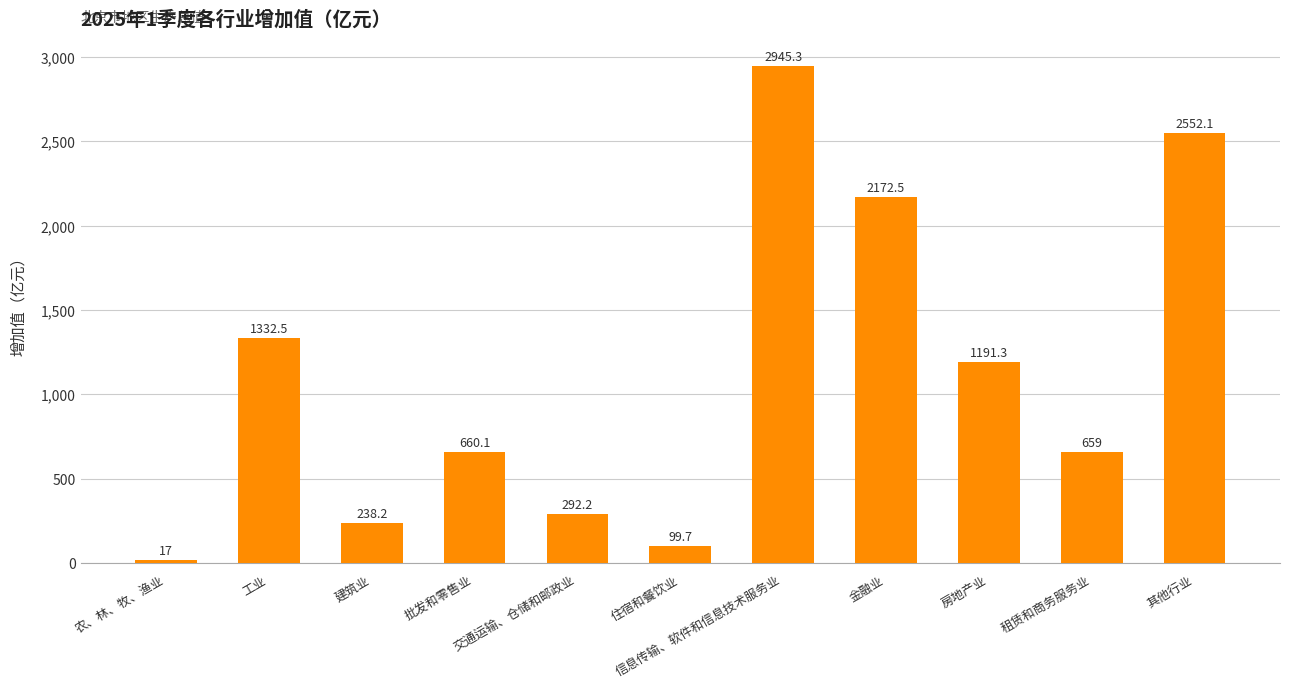

The value at 住宿和餐饮业 is 99.7. True or false?

True